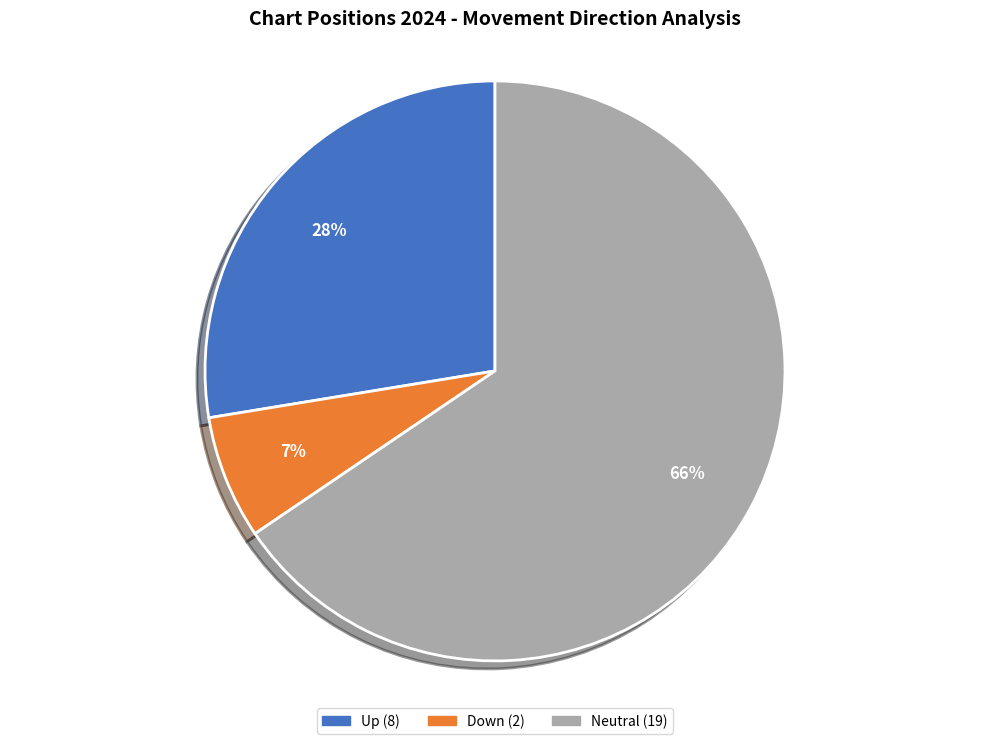

How many segments does this pie chart have?

3